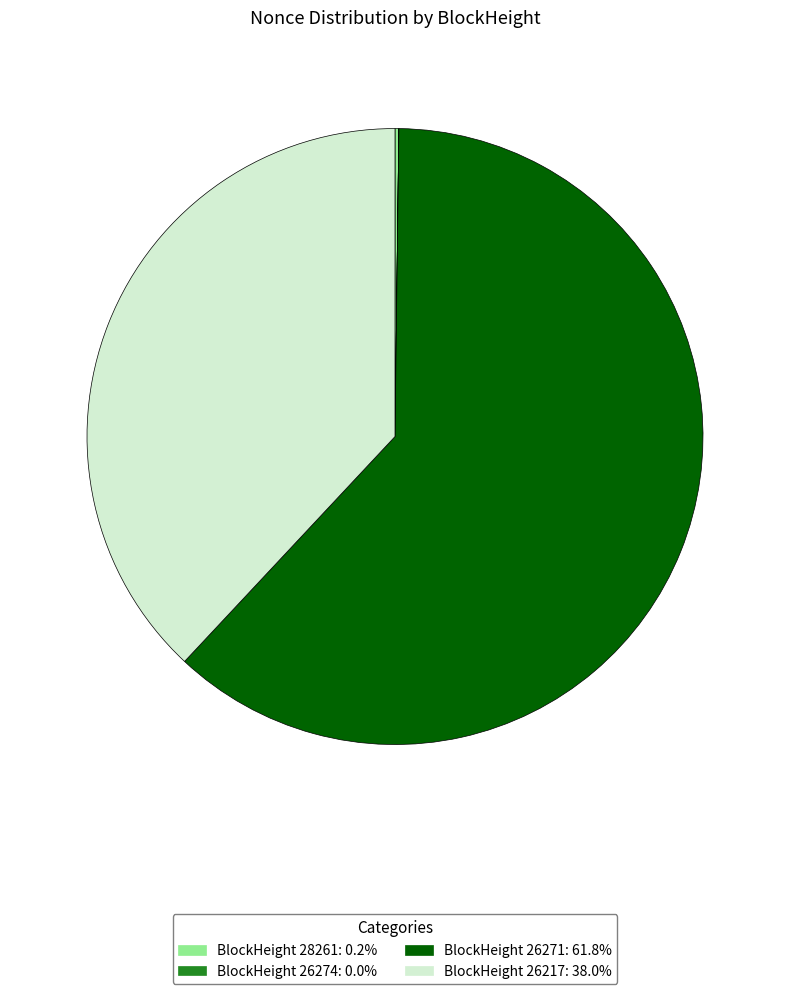

Does any single category account for the majority?

Yes